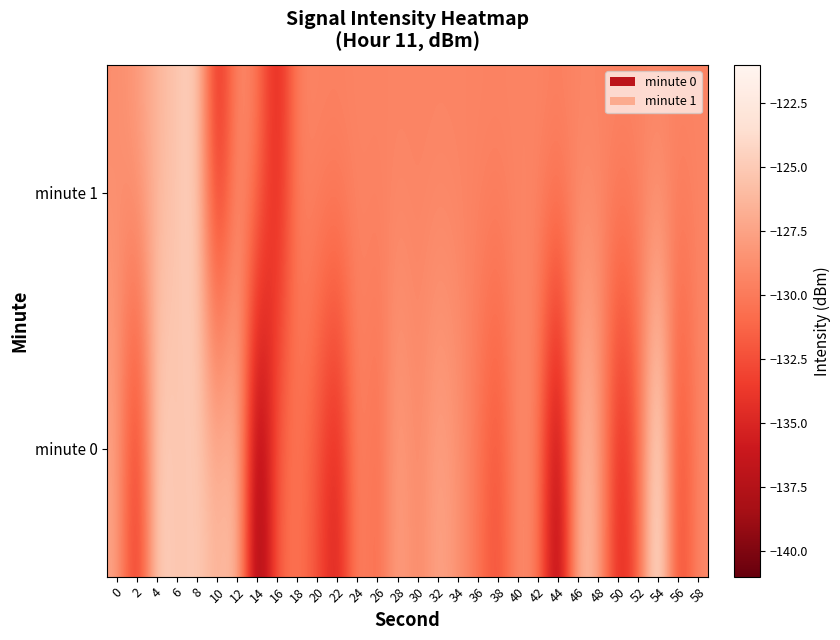

At which category is the sum across all series the highest?

8